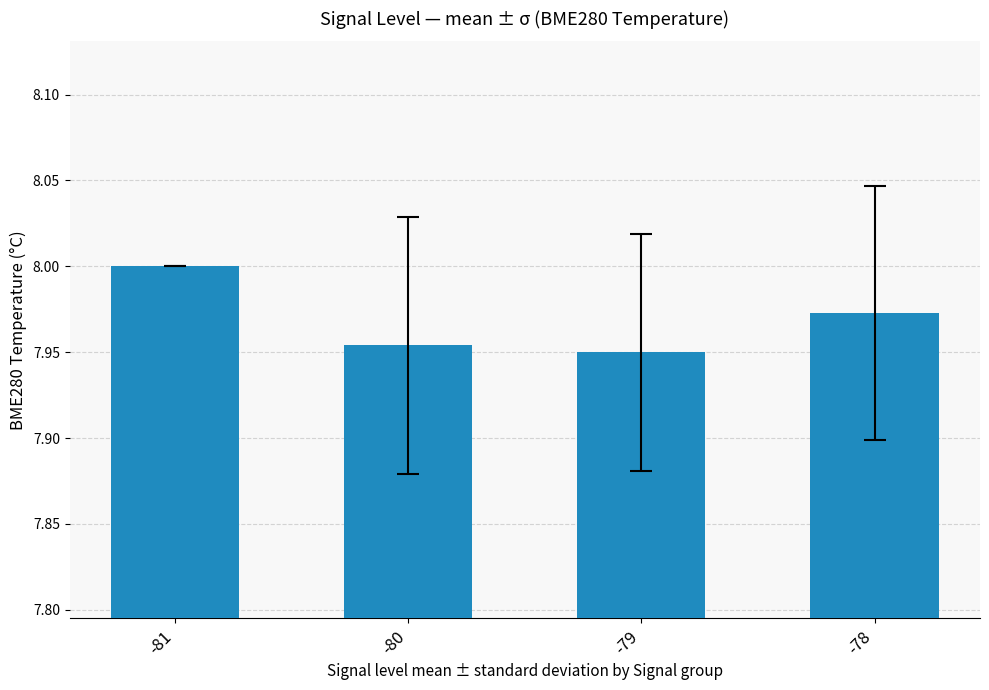

What is the sum of the values at -78 and -80?

15.9